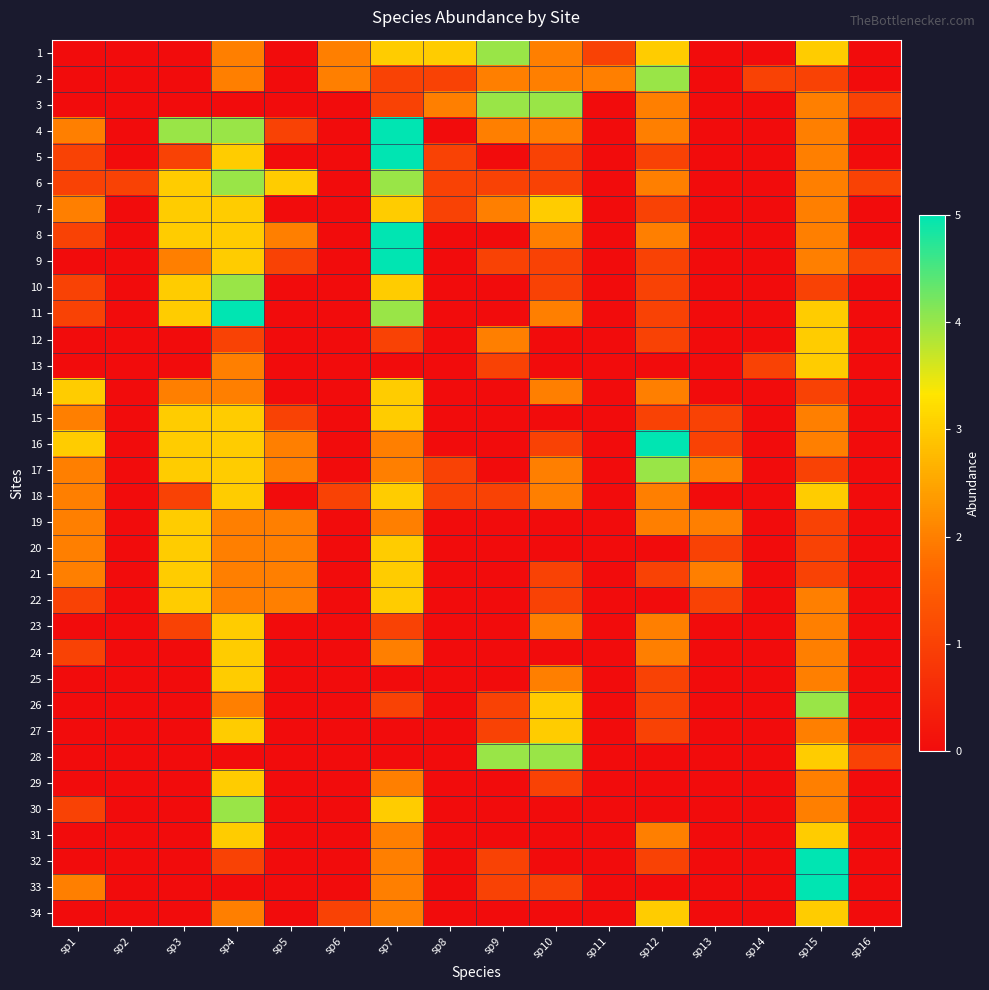

What is the spread (max minus min) of values at sp2?

1